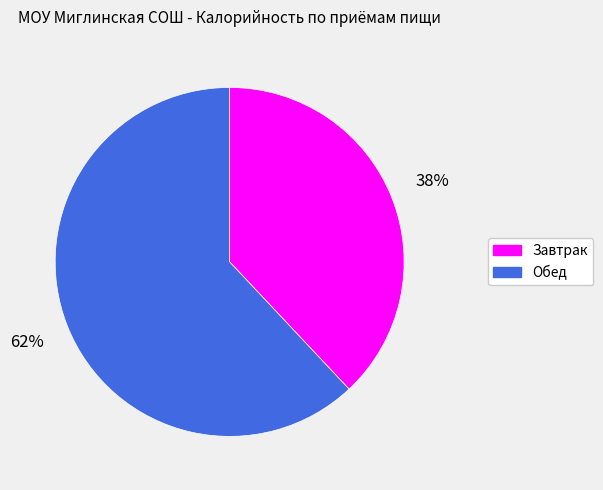

Between Обед and Завтрак, which is larger?

Обед